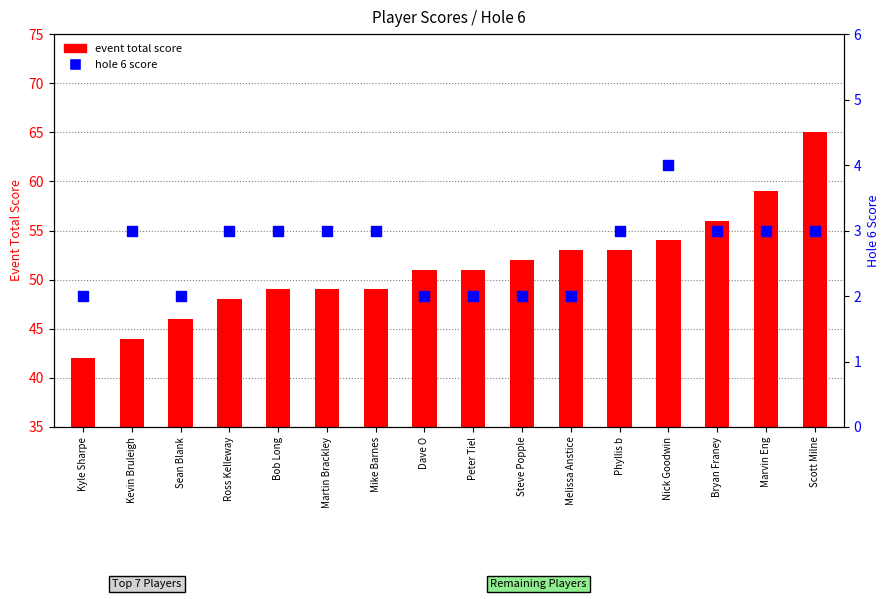

What are all the series names shown in the legend?

event total score, hole 6 score